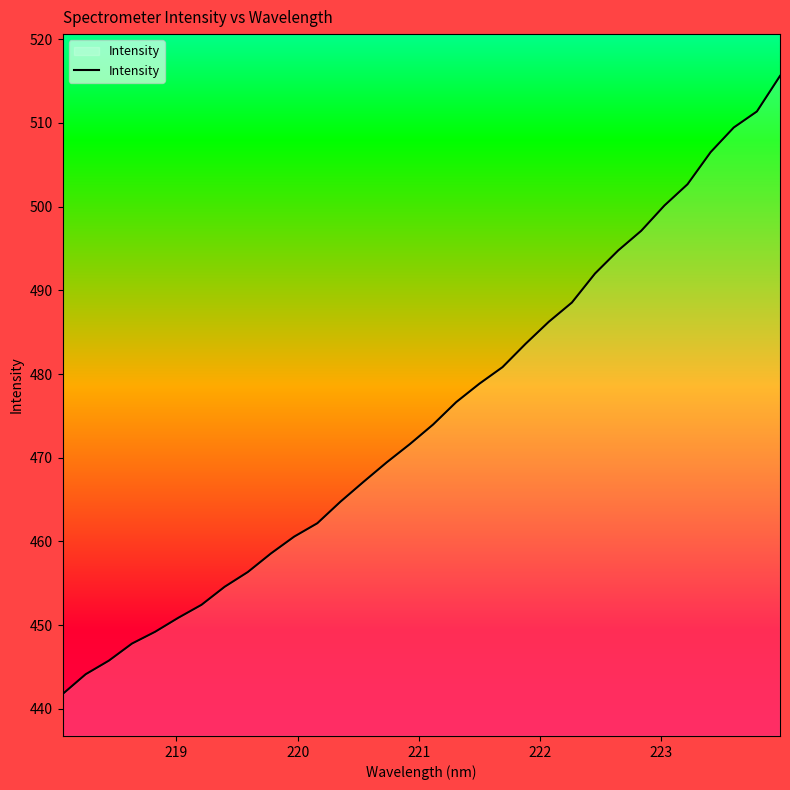

What is the average value?

474.9